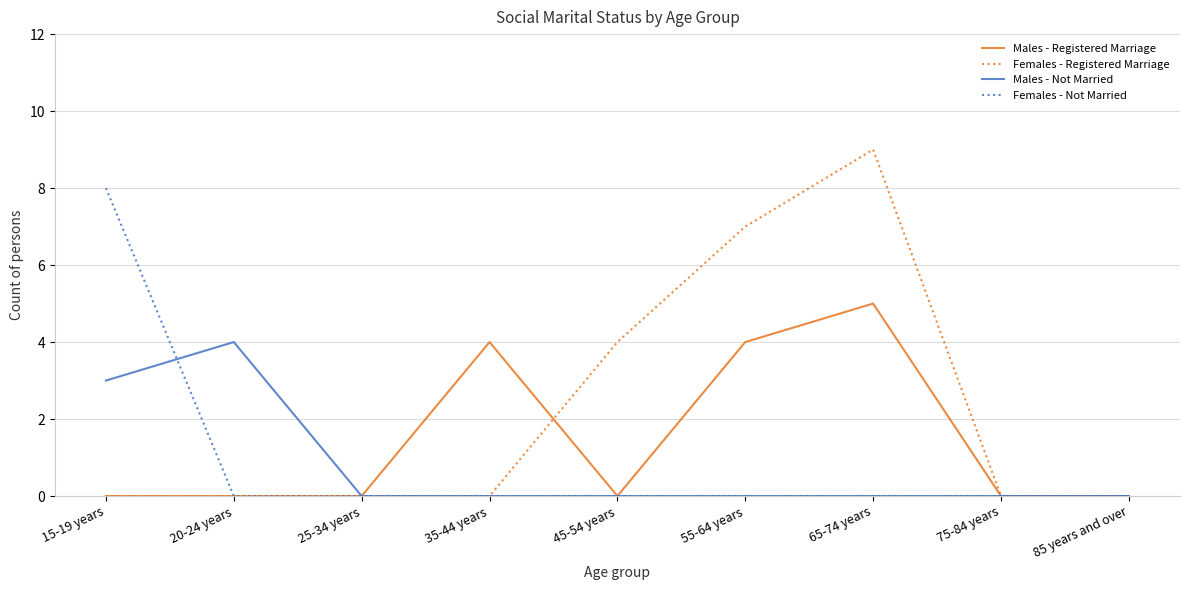

What is the difference between the maximum and minimum values in the Females - Registered Marriage series?

9